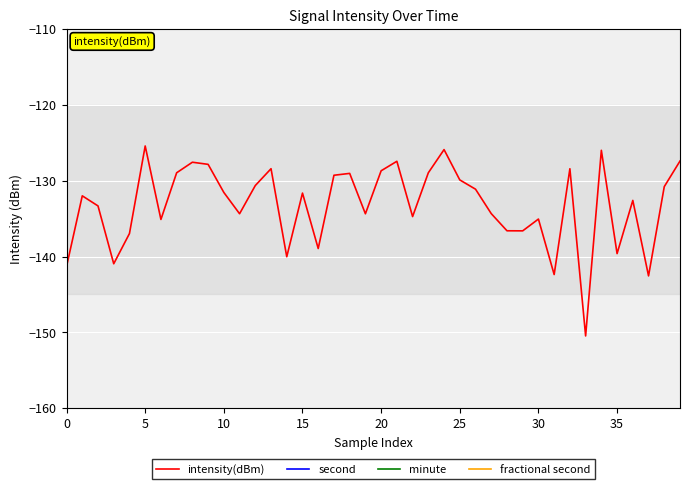

The value of intensity(dBm) at 10 is -80.4. True or false?

False